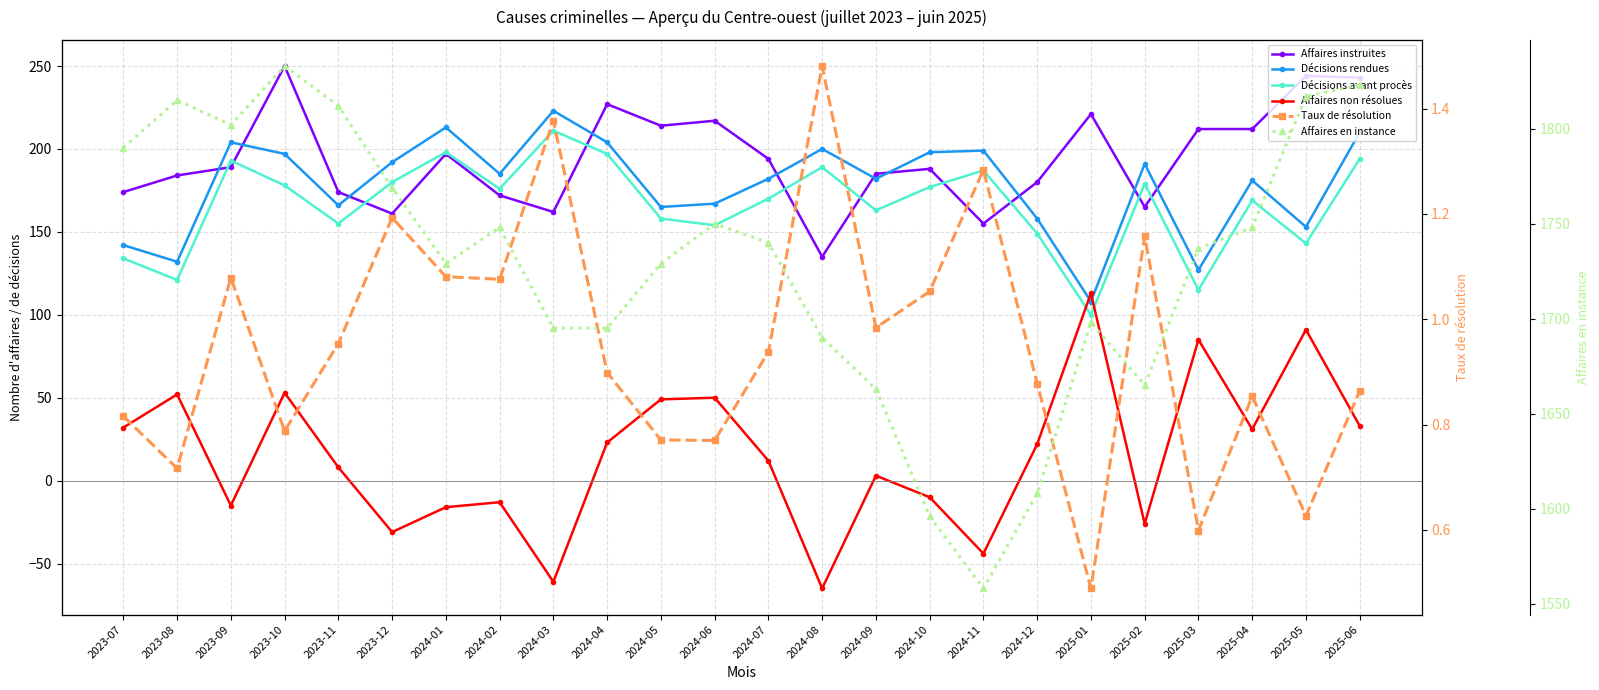

At how many categories does at least one series exceed 787?

24